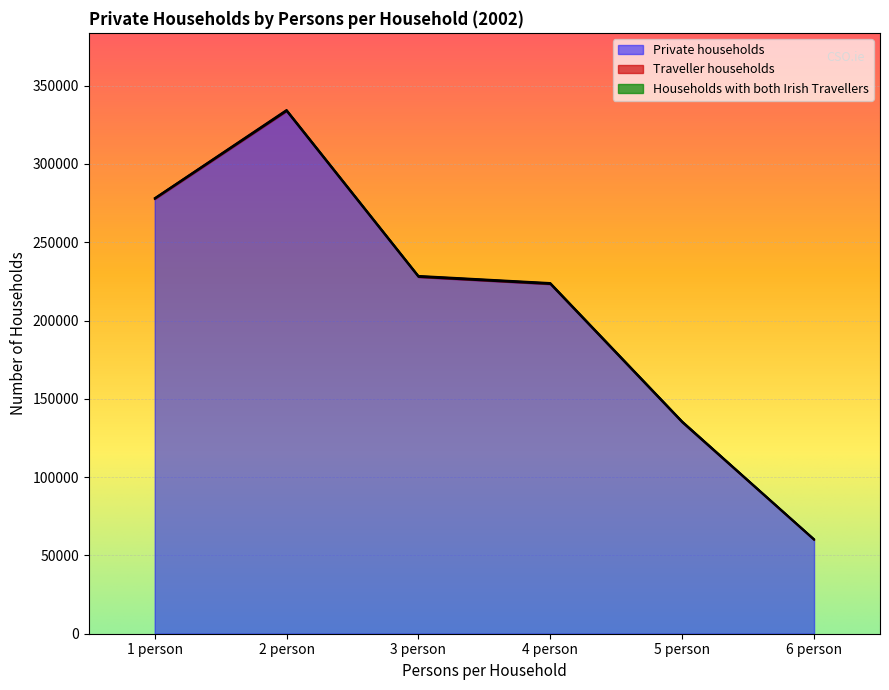

Reading right to left, extract all data points from this chart.

Private households: 6 person=59880	5 person=134901	4 person=223238	3 person=227768	2 person=333700	1 person=277573
Traveller households: 6 person=516	5 person=549	4 person=557	3 person=583	2 person=600	1 person=623
Households with both Irish Travellers: 6 person=0	5 person=240	4 person=284	3 person=259	2 person=316	1 person=0